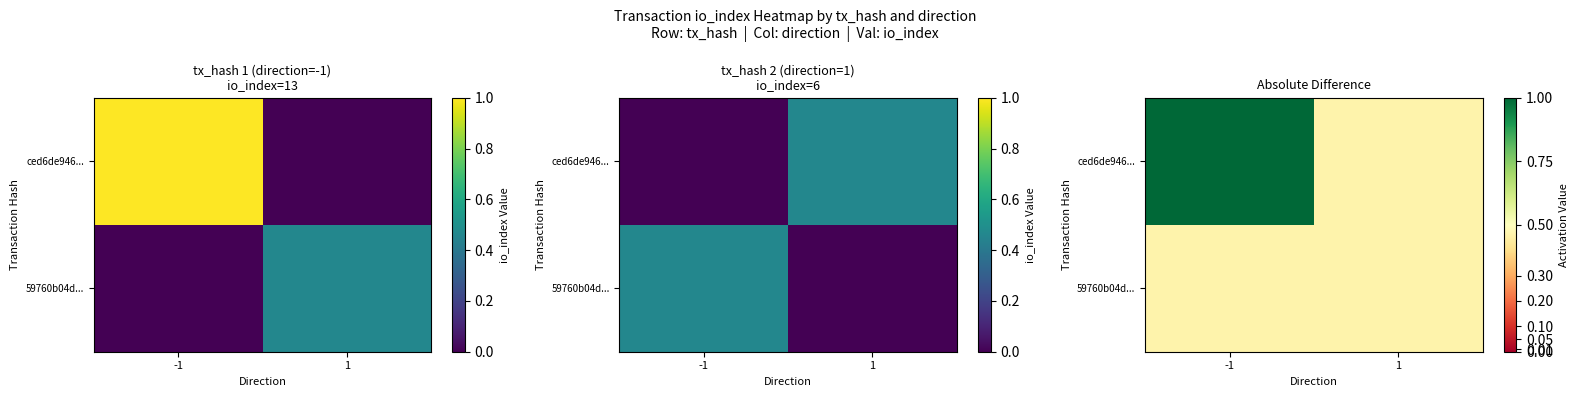

Where is 59760b04d... nearest to the value 0?

-1